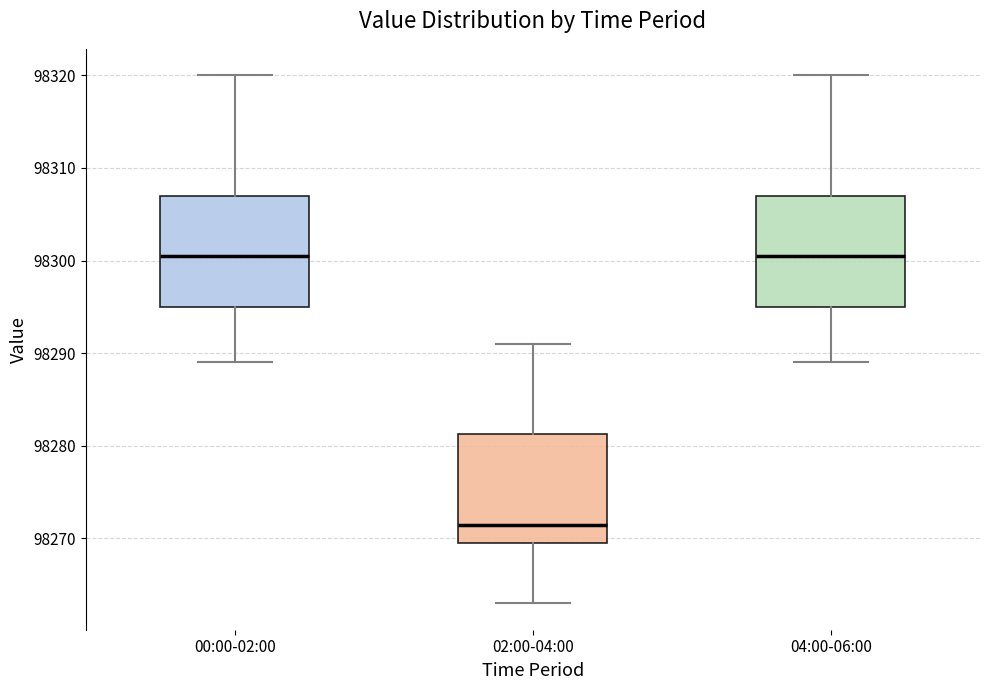

Which box has the lowest median line?

02:00-04:00